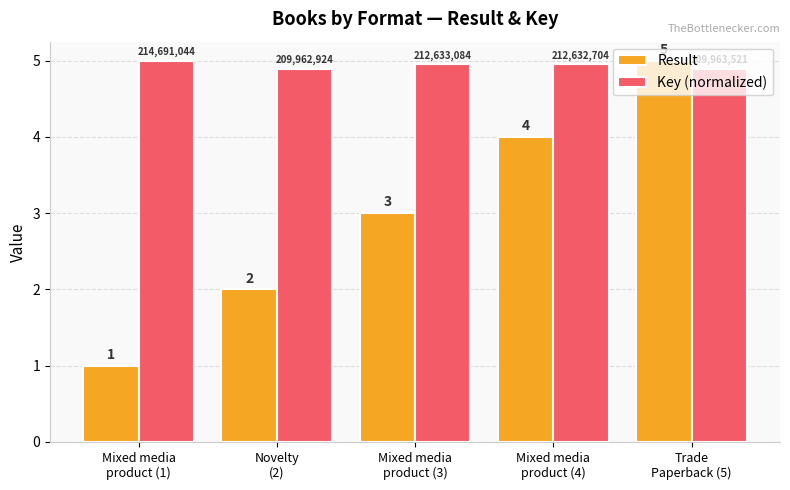

What is the total value across all series at Mixed media
product (3)?

8.0